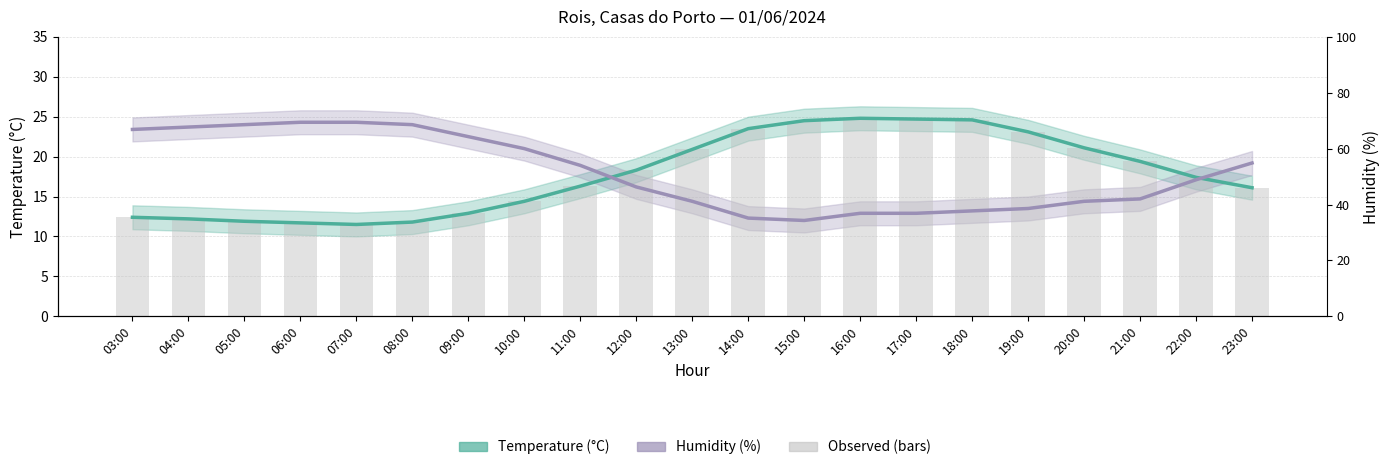

What is the label of the 16th bar from the right?

08:00